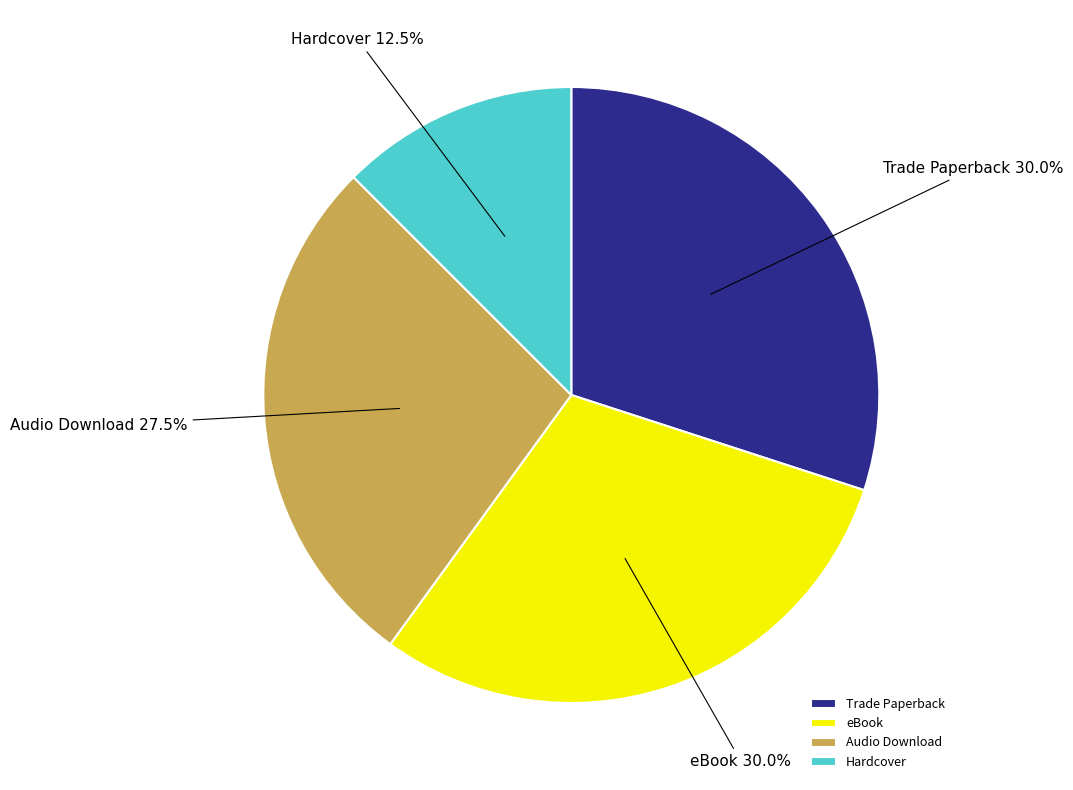

Does Audio Download account for over 50% of the chart?

No